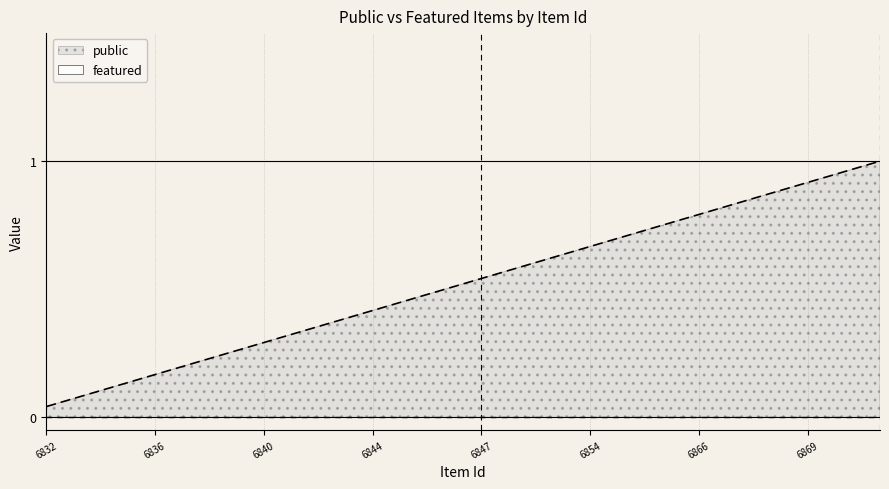

Between 6866 and 6853, which is larger?

6866